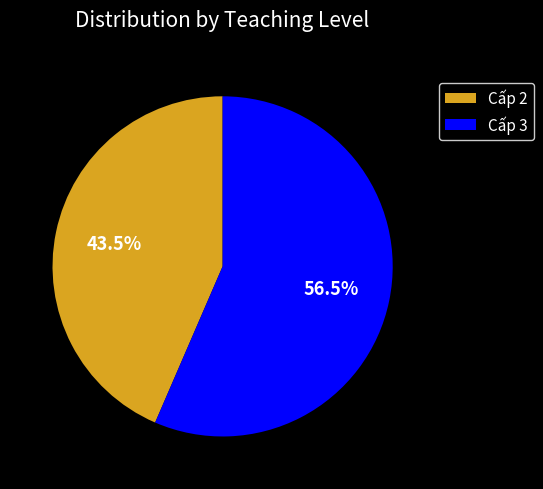

To the nearest percent, what is the average slice percentage?

50%